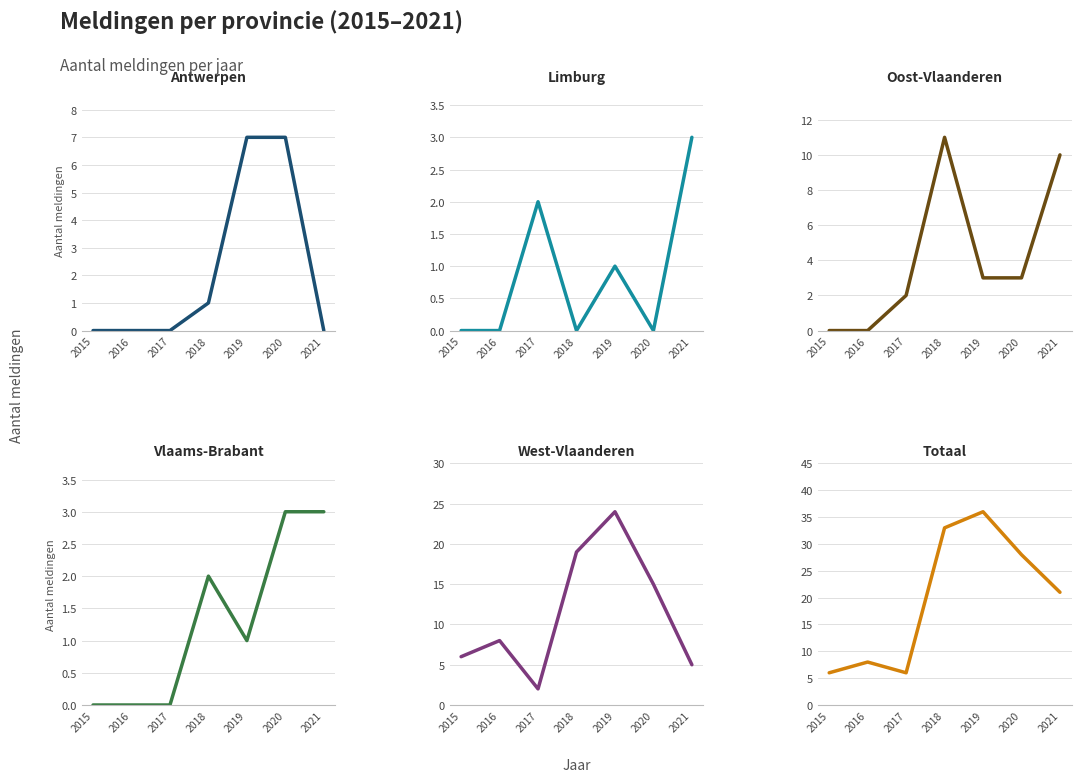

In West-Vlaanderen, how many points are higher than both neighbors (excluding endpoints)?

2